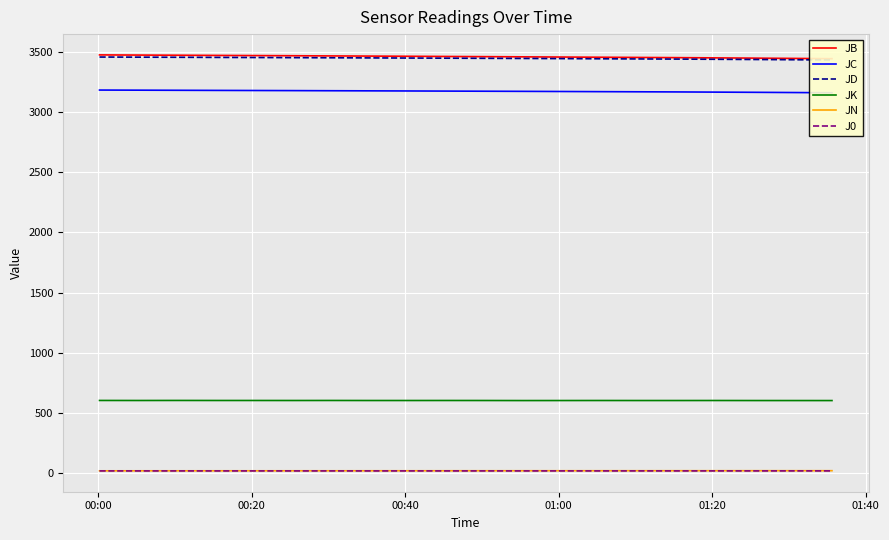

What are all the series names shown in the legend?

JB, JC, JD, JK, JN, J0